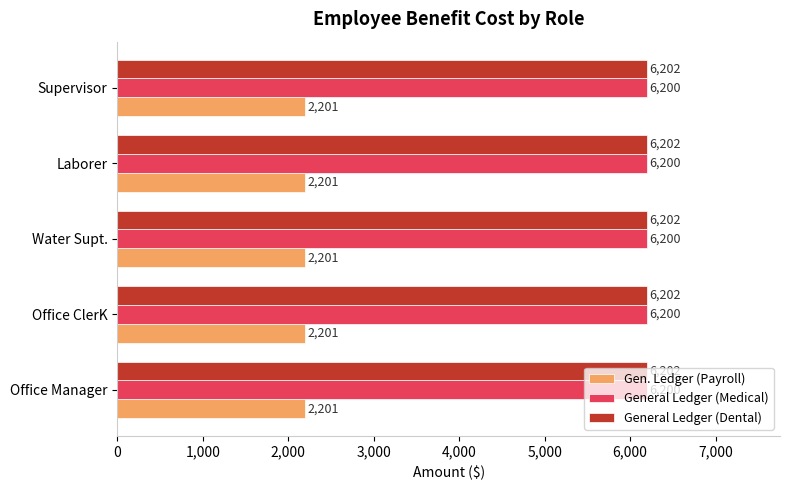

What is the sum of all Gen. Ledger (Payroll) values?

11005